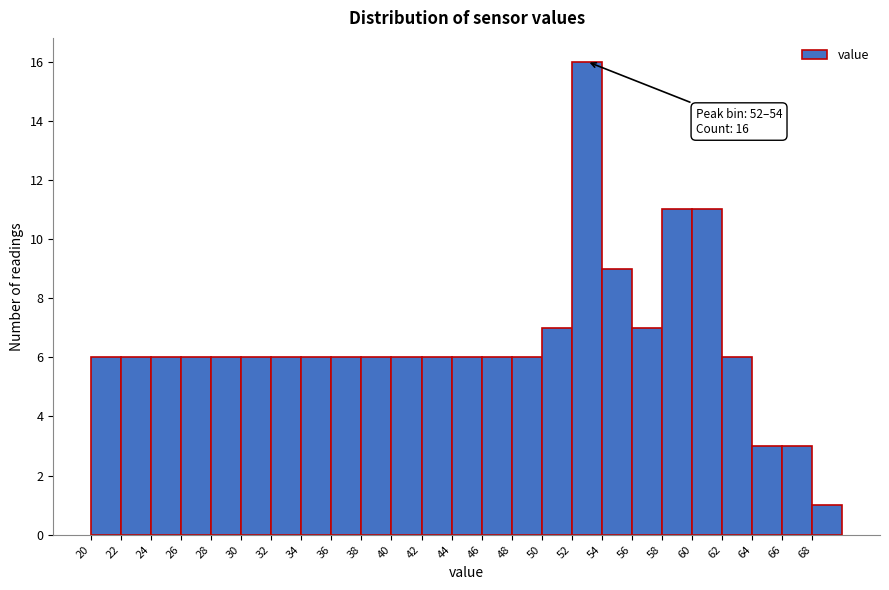

Which range on the x-axis has the tallest bar?

52 to 54